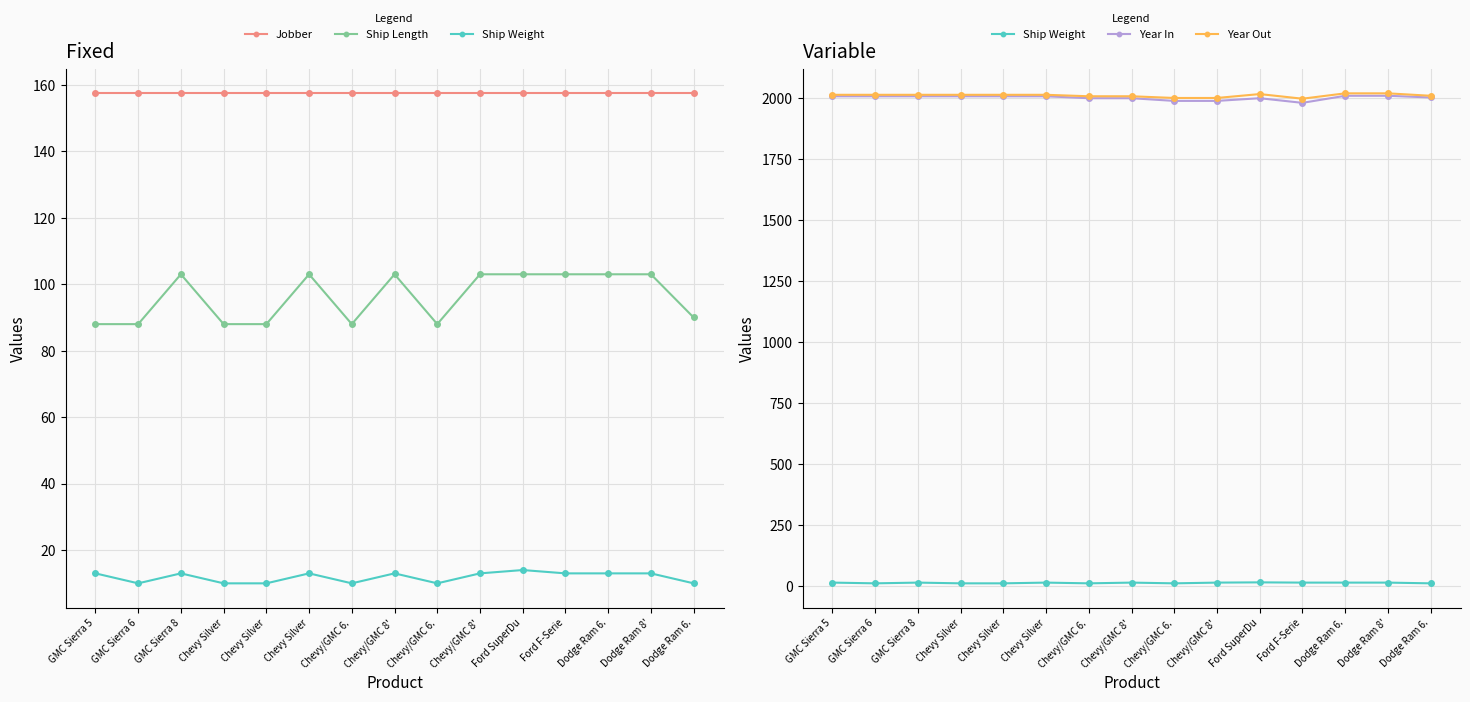

At how many categories does at least one series exceed 1983?

15